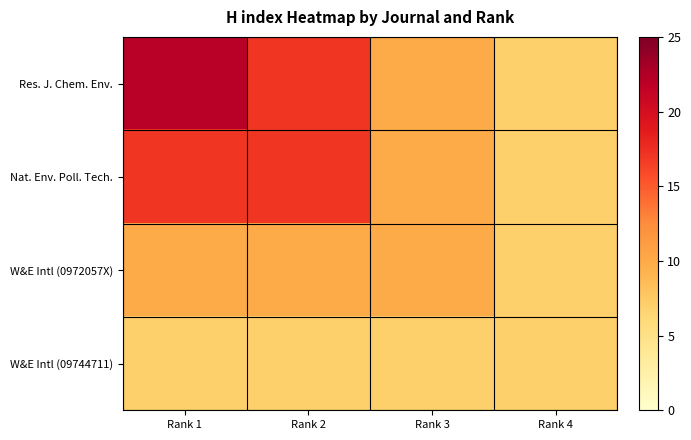

List the series in order of their overall mean, highest first.

Res. J. Chem. Env., Nat. Env. Poll. Tech., W&E Intl (0972057X), W&E Intl (09744711)